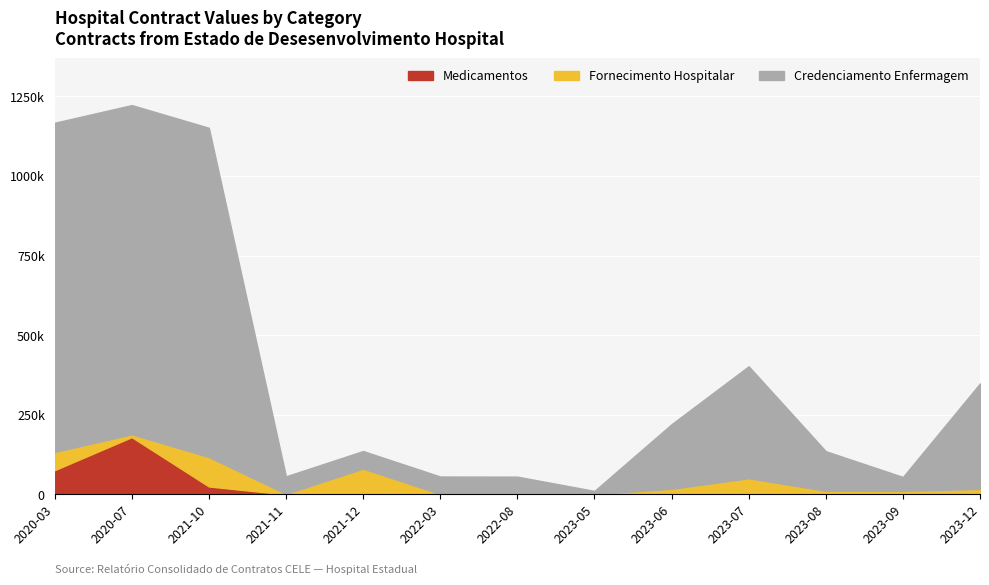

Reading right to left, list all the values displayed in this chart.

Credenciamento Enfermagem: 2023-12=331333.5	2023-09=43564.9	2023-08=124329.8	2023-07=351577.2	2023-06=202801.8	2023-05=9604.0	2022-08=55000.0	2022-03=55000.0	2021-12=55000.0	2021-11=55000.0	2021-10=1033785.9	2020-07=1033785.9	2020-03=1033785.9
Fornecimento Hospitalar: 2023-12=17520.0	2023-09=11494.7	2023-08=11656.7	2023-07=51164.1	2023-06=17921.4	2023-05=1617.6	2022-08=1069.2	2022-03=1444.6	2021-12=81504.0	2021-11=1980.0	2021-10=92640.0	2020-07=9102.0	2020-03=57186.0
Medicamentos: 2023-12=0.0	2023-09=0.0	2023-08=0.0	2023-07=0.0	2023-06=0.0	2023-05=0.0	2022-08=0.0	2022-03=0.0	2021-12=0.0	2021-11=0.0	2021-10=25279.5	2020-07=180160.4	2020-03=76439.4